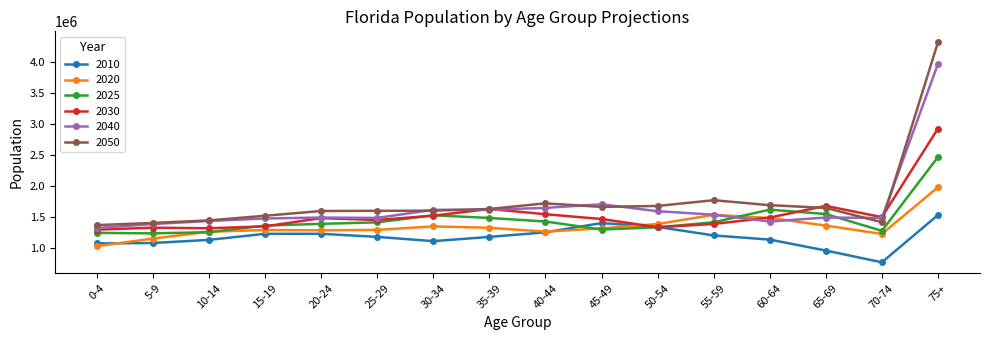

After their last crossing, which series has the higher values: 2040 or 2030?

2040